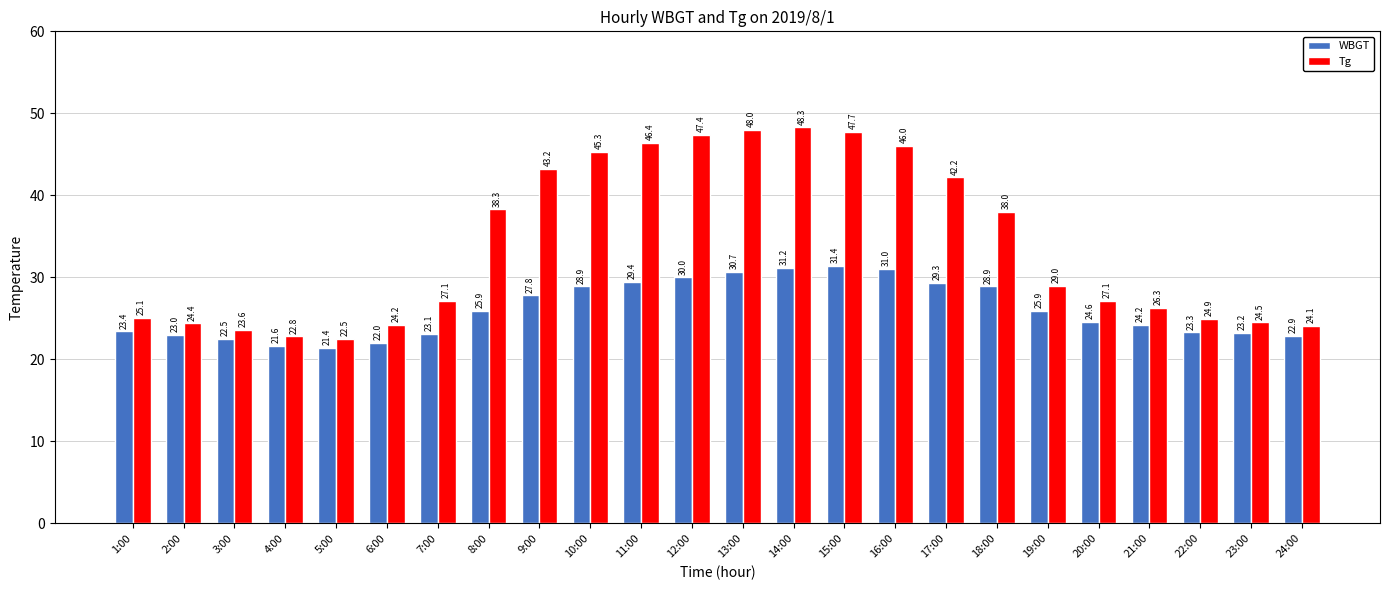

List the series in order of their overall mean, highest first.

Tg, WBGT